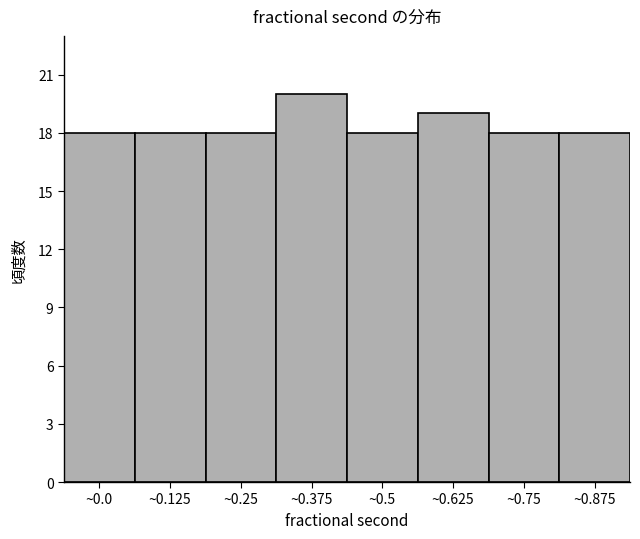

Reading right to left, extract all data points from this chart.

18	18	19	18	20	18	18	18